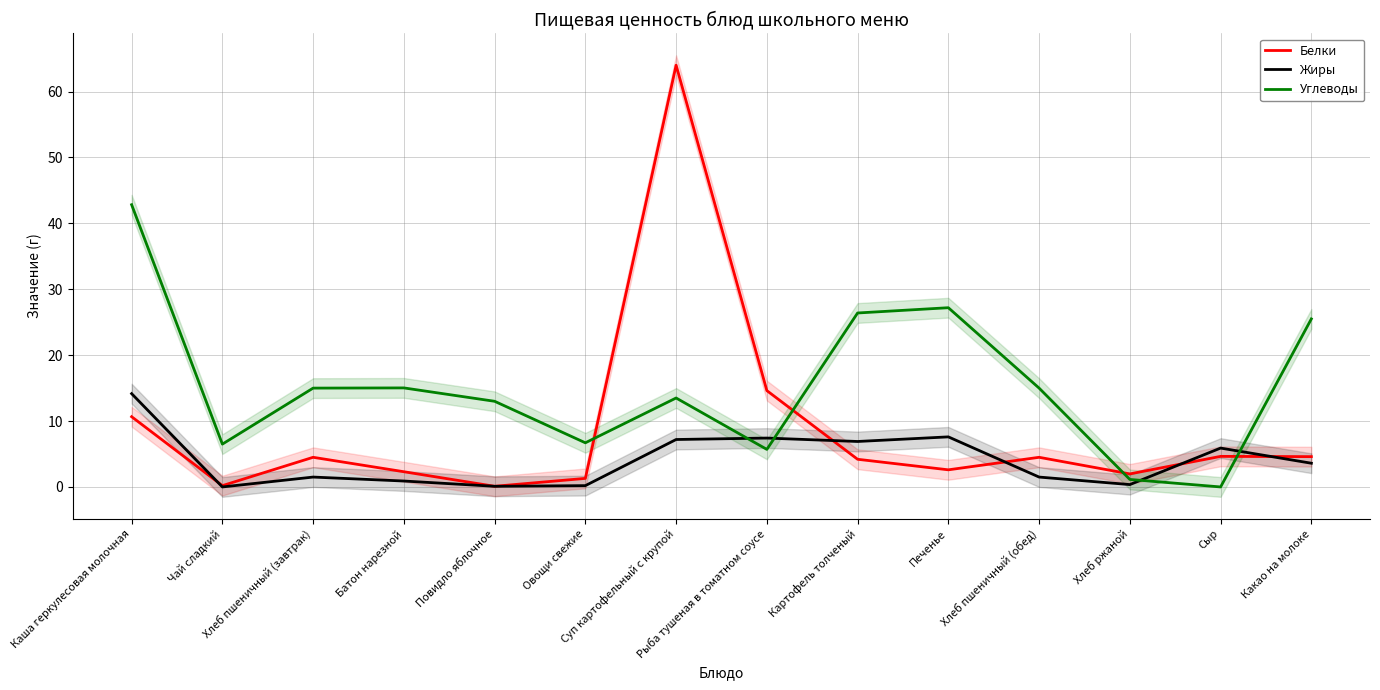

How many values in Жиры are above zero?

13